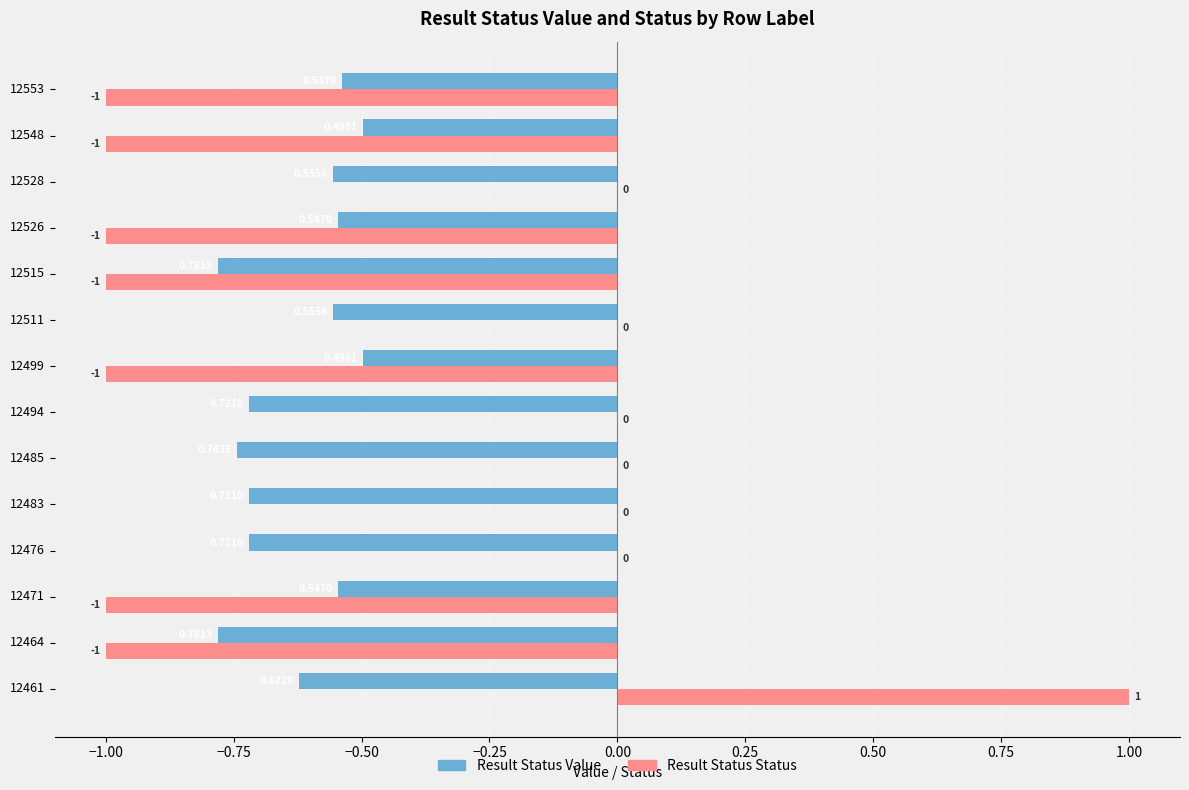

Which series has the largest total across all categories?

Result Status Status